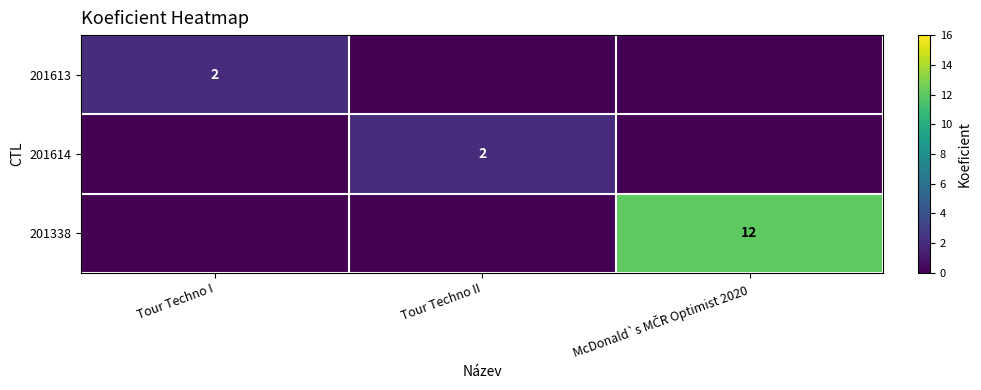

What is the difference between the 201614 values at Tour Techno II and Tour Techno I?

2